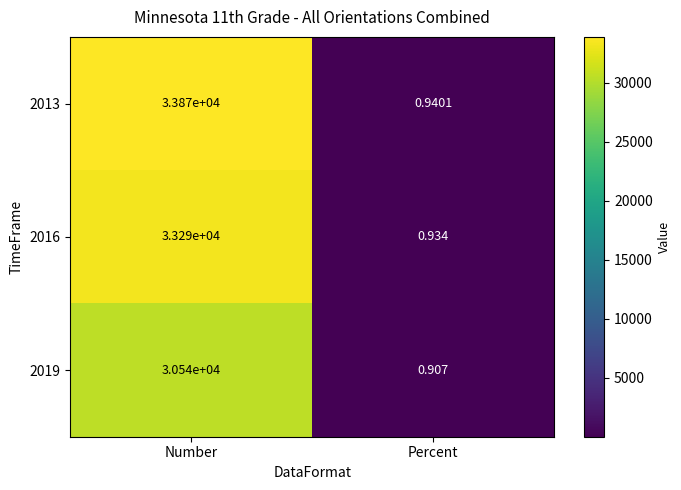

Rank the series by their maximum value, from highest to lowest.

2013, 2016, 2019